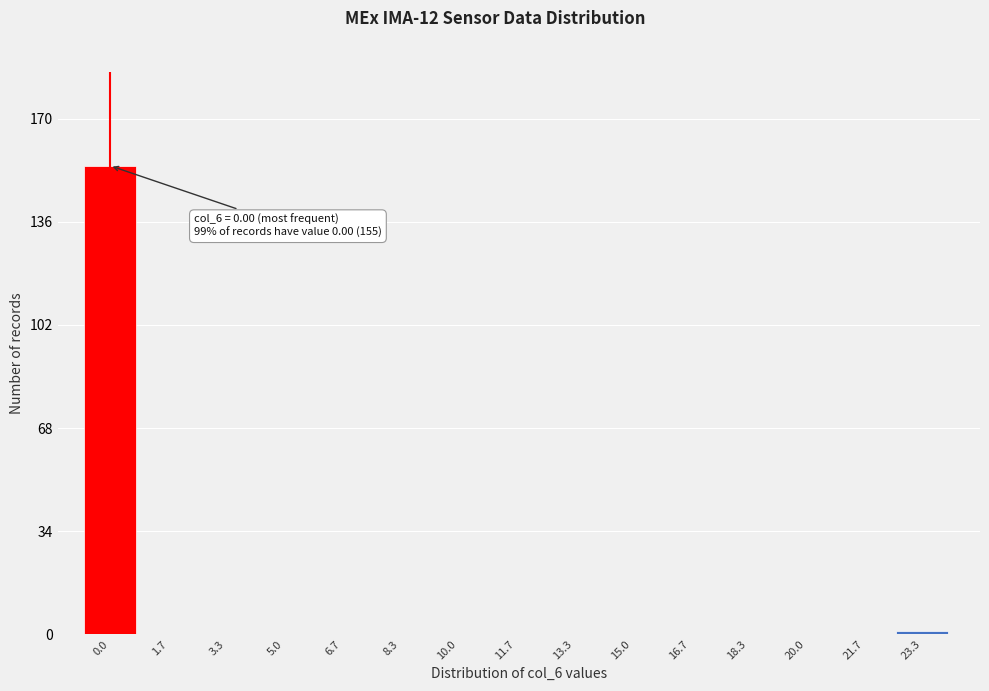

Reading right to left, extract all data points from this chart.

23.3=1	21.7=0	20.0=0	18.3=0	16.7=0	15.0=0	13.3=0	11.7=0	10.0=0	8.3=0	6.7=0	5.0=0	3.3=0	1.7=0	0.0=155